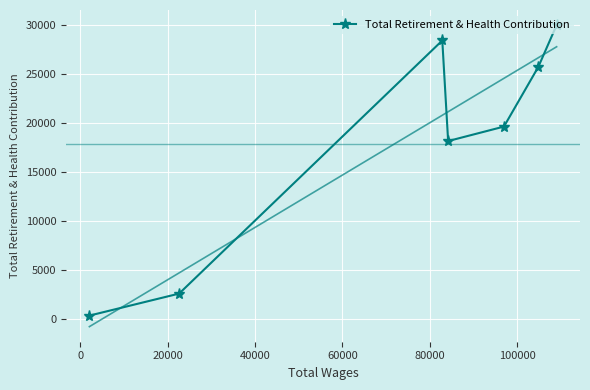

What is the value of the Total Retirement & Health Contribution point at the 2nd from the left?

2610